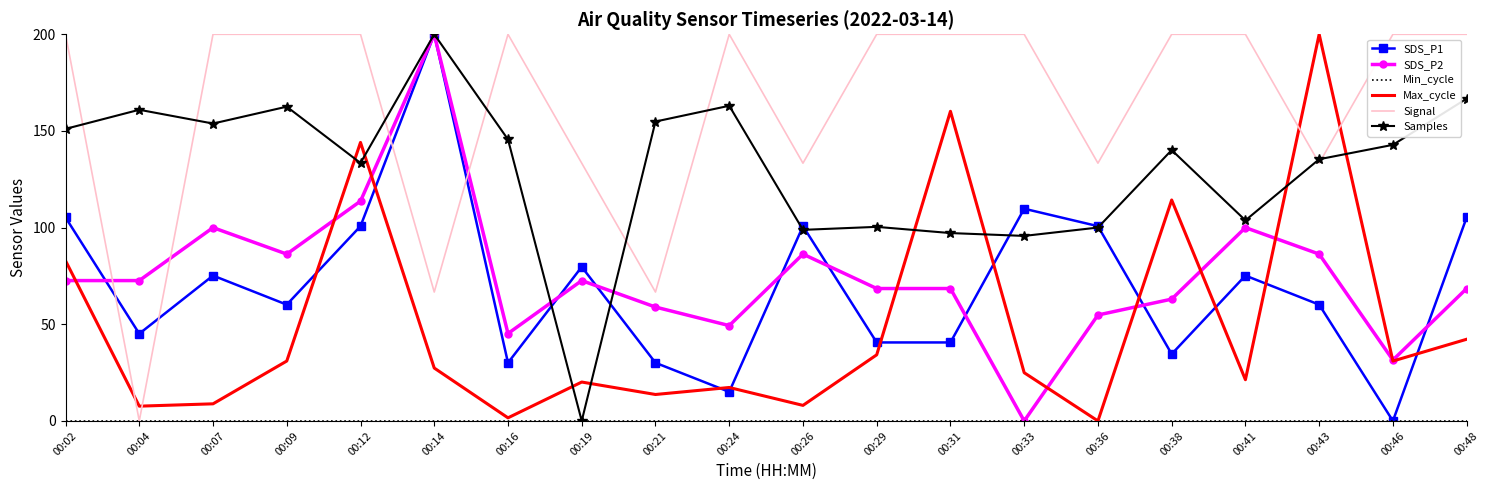

Where do Signal and SDS_P1 first cross each other?

00:02 and 00:04